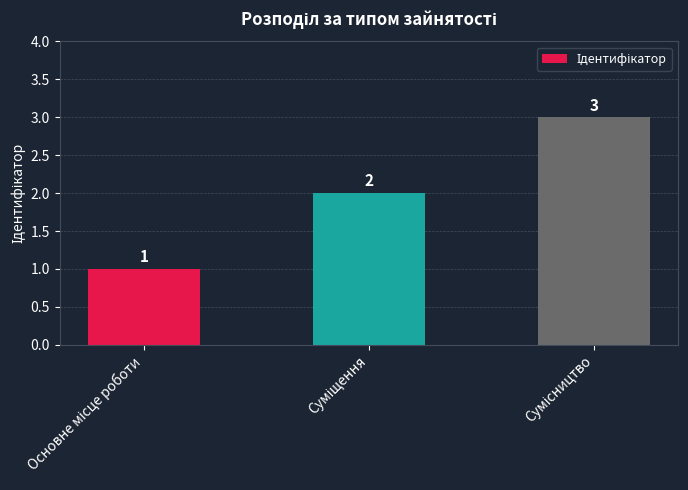

What is the value of the 1st bar from the left?

1